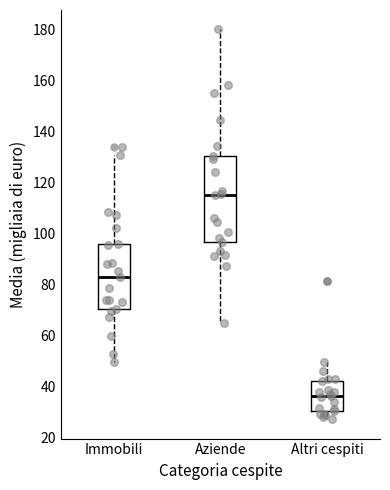

Reading left to right, transcribe this box plot: for each box, give where its median line is, the range the box spans, and where its two whiskers end, as read against the y-axis. The values are not printed on the chart, so give them approximately, as read against the axis.

Immobili: median 82, box 70 to 96, whiskers 50 to 130
Aziende: median 116, box 96 to 130, whiskers 64 to 180
Altri cespiti: median 36, box 30 to 42, whiskers 28 to 50